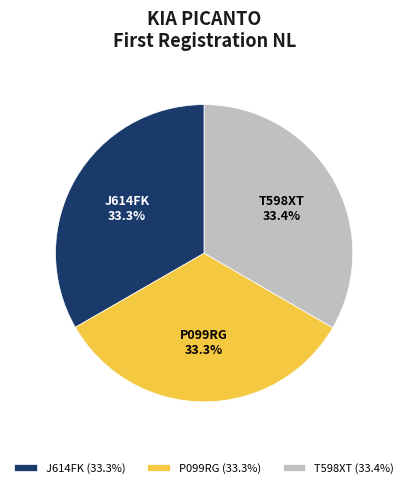

What portion of the pie excludes P099RG?

66.7%